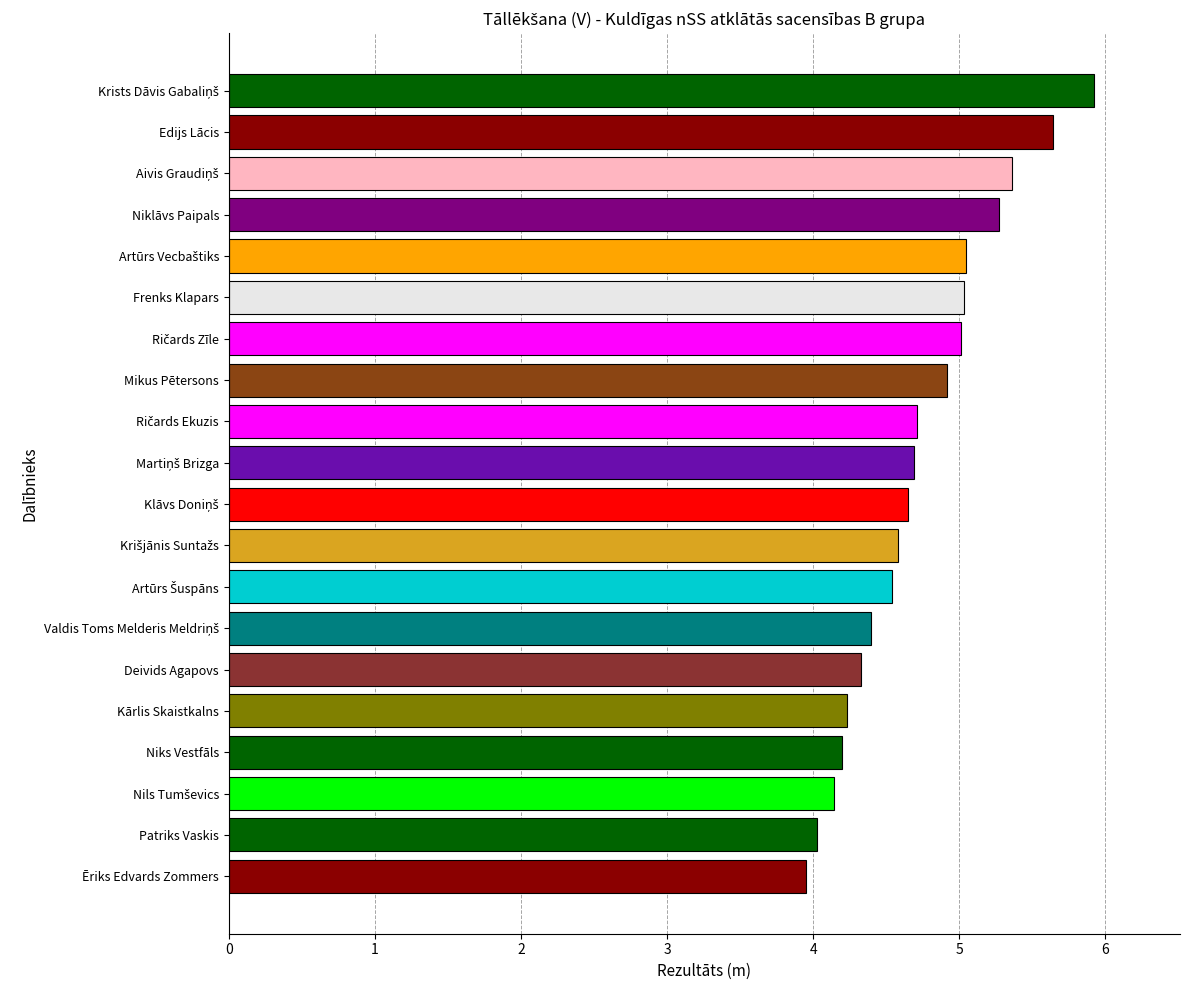

Which label corresponds to the smallest value in the chart?

Ēriks Edvards Zommers